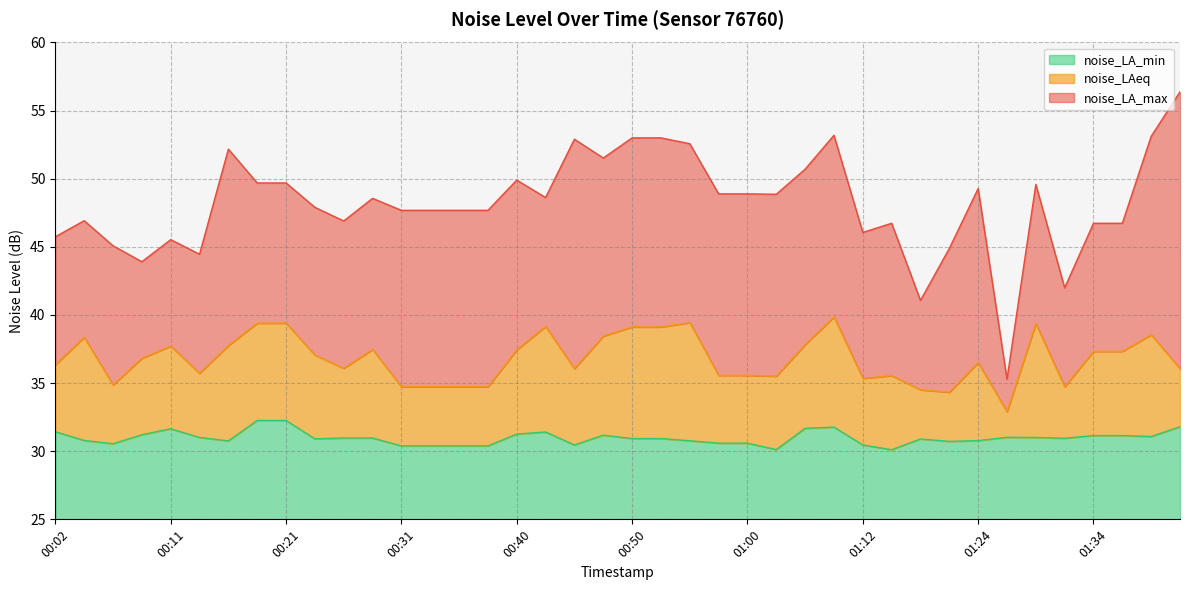

Rank the series by their maximum value, from lowest to highest.

noise_LA_min, noise_LAeq, noise_LA_max